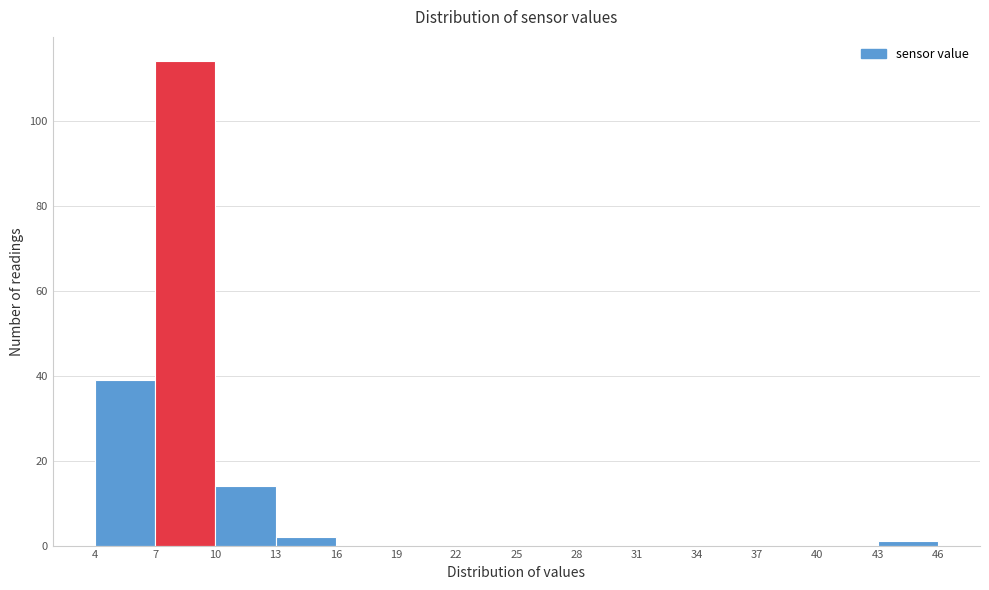

Reading left to right, transcribe this chart: for each bar, give the range it covers on the x-axis and its height. The values are not printed on the chart, so give them approximately, as read against the axis.

4 to 7: 40
7 to 10: 114
10 to 13: 14
13 to 16: 2
16 to 19: 0
19 to 22: 0
22 to 25: 0
25 to 28: 0
28 to 31: 0
31 to 34: 0
34 to 37: 0
37 to 40: 0
40 to 43: 0
43 to 46: under 2